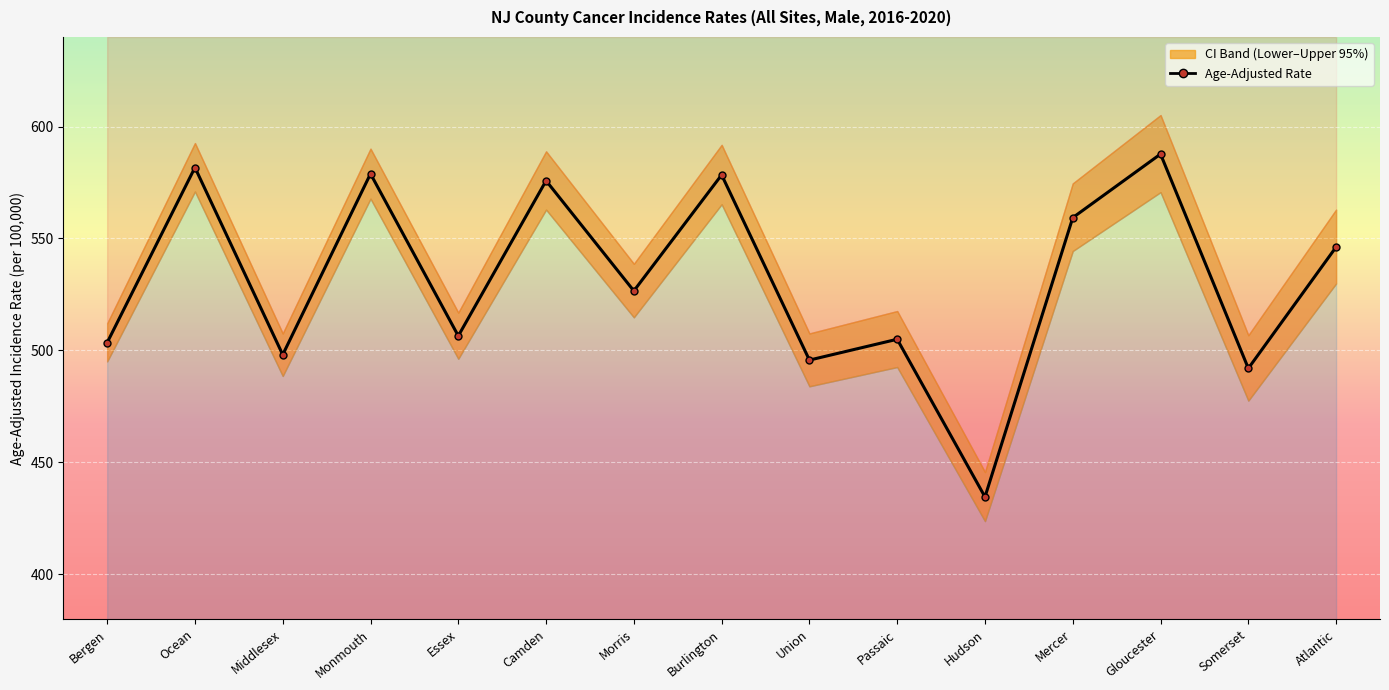

At which category does the data reach its first local valley?

Middlesex